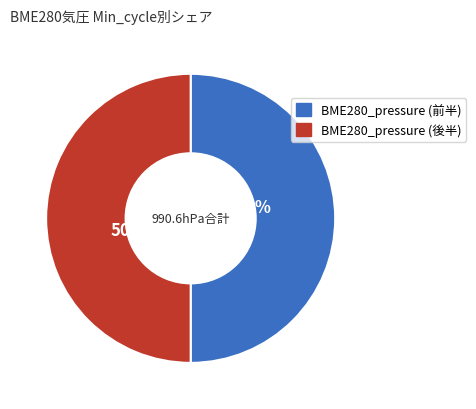

How many segments does this pie chart have?

2